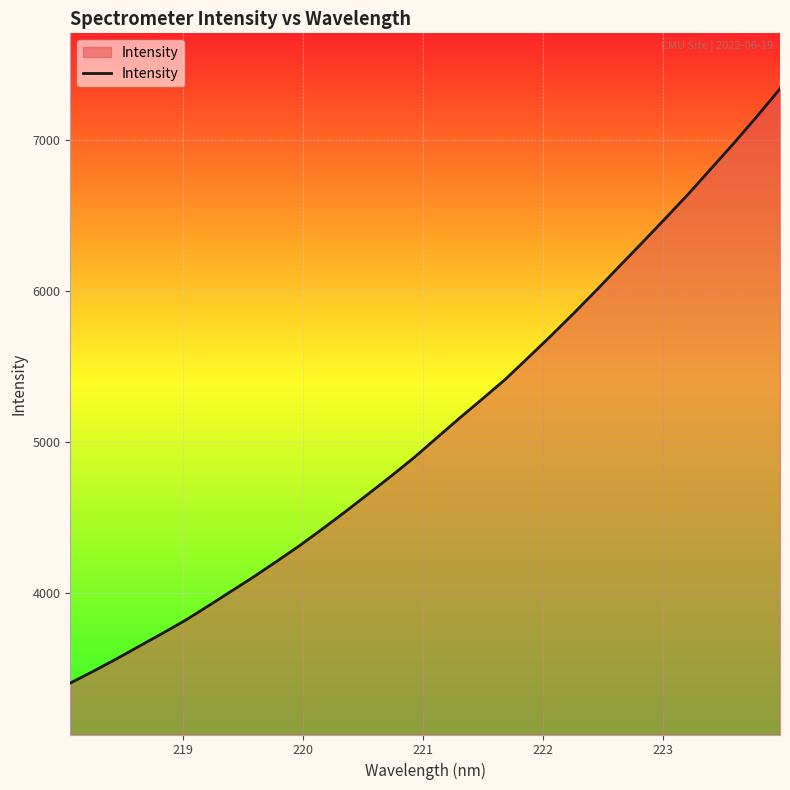

What is the difference between the maximum and minimum values?

3932.6